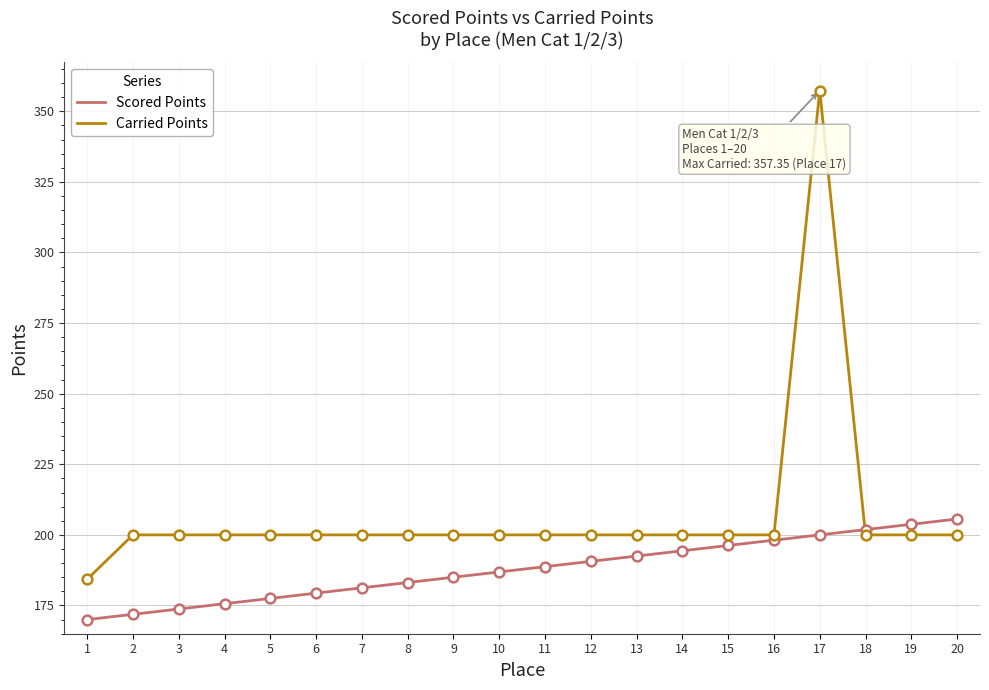

Is it true that Scored Points equals 203.8 at 19?

True